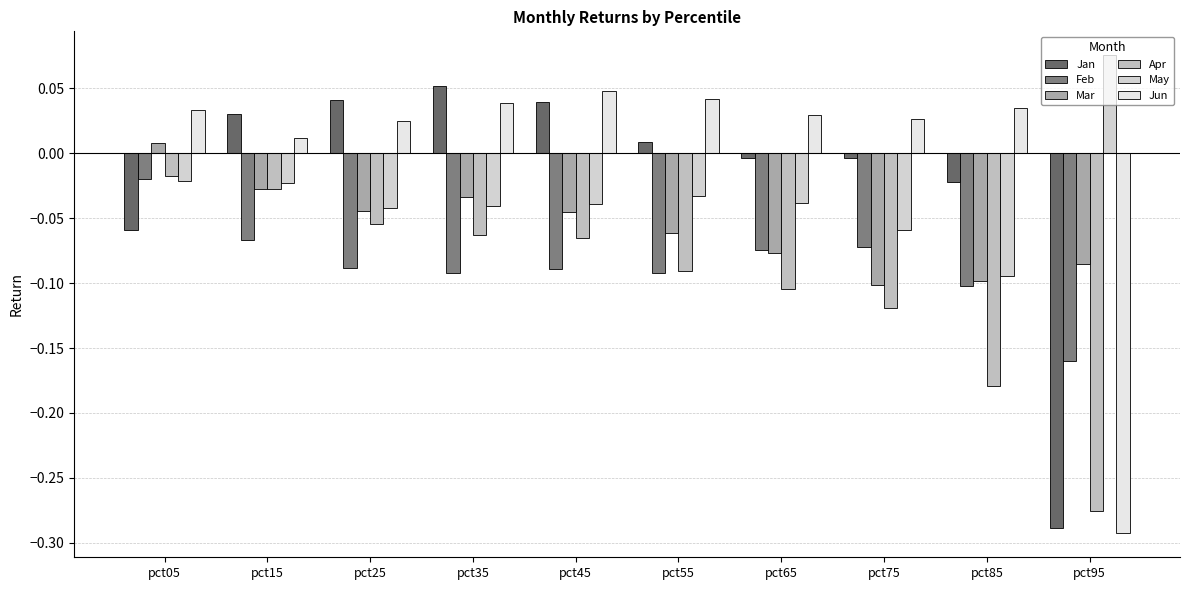

How many values in the Mar series exceed 0?

1